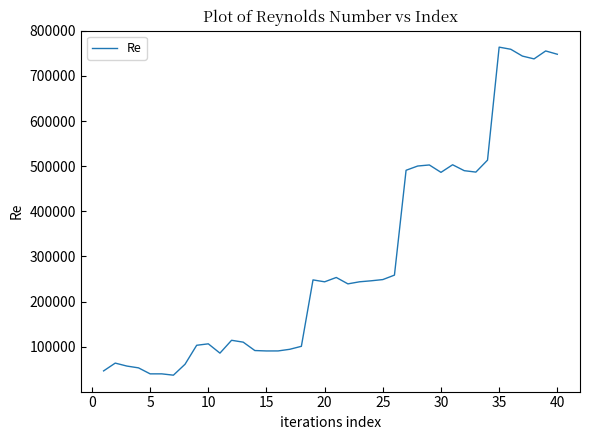

What is the difference between the second highest and minimum values?

722509.4